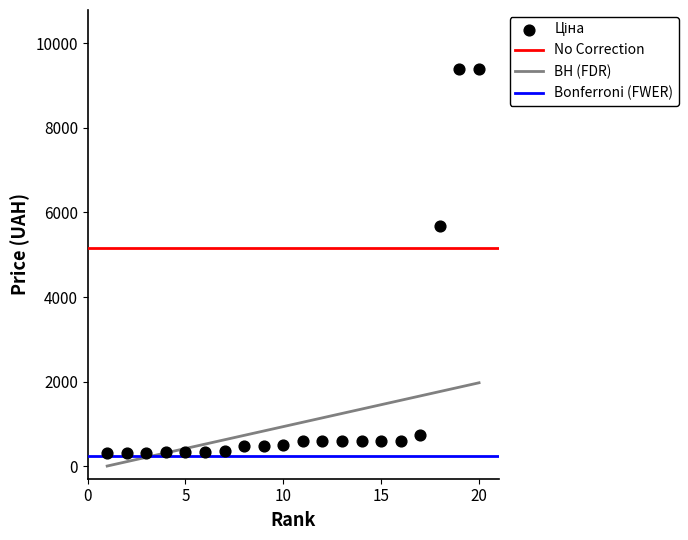

What is the range of X values (max minus min)?

19.0